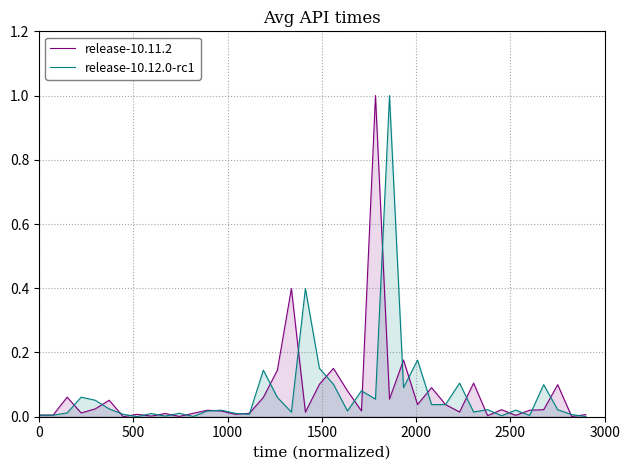

True or false: release-10.12.0-rc1 has more than 1 interior local peaks.

True